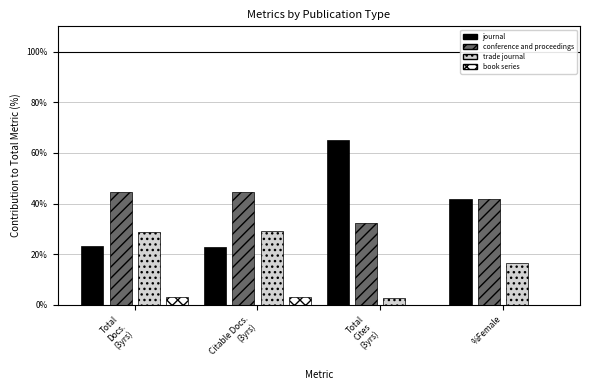

What is the sum of all journal values?

153.0